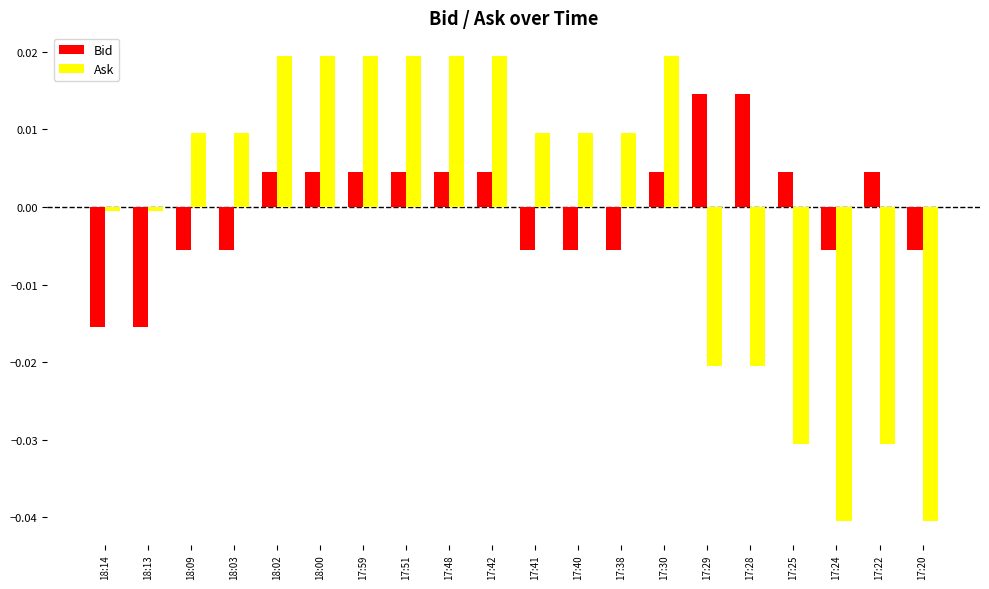

The value of Ask at 18:02 is 0.0. True or false?

True